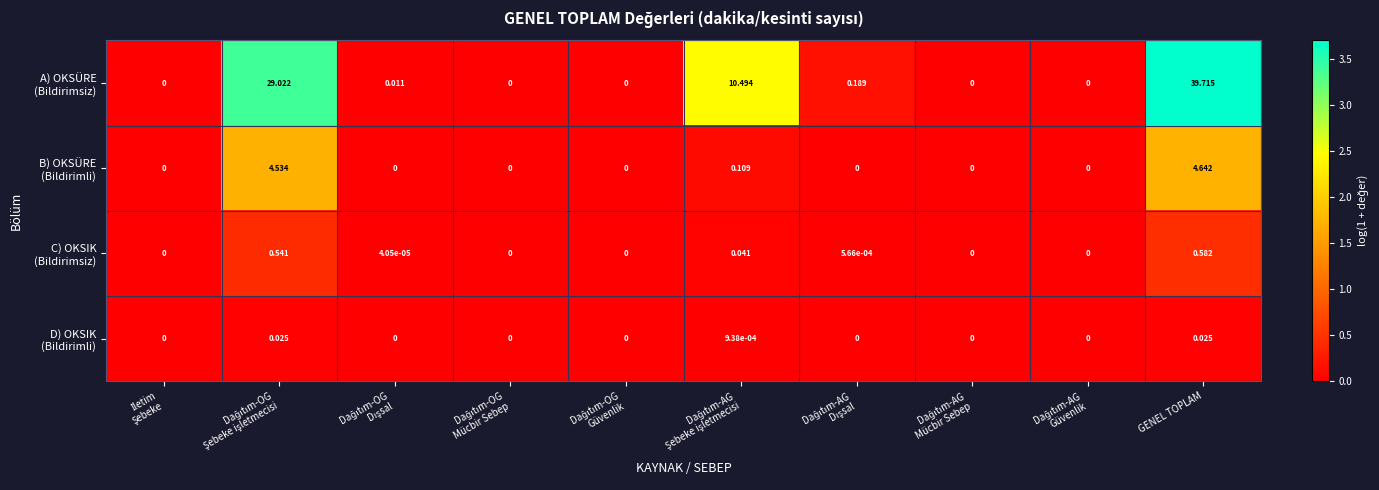

At which category does the chart reach its peak across all series?

GENEL TOPLAM